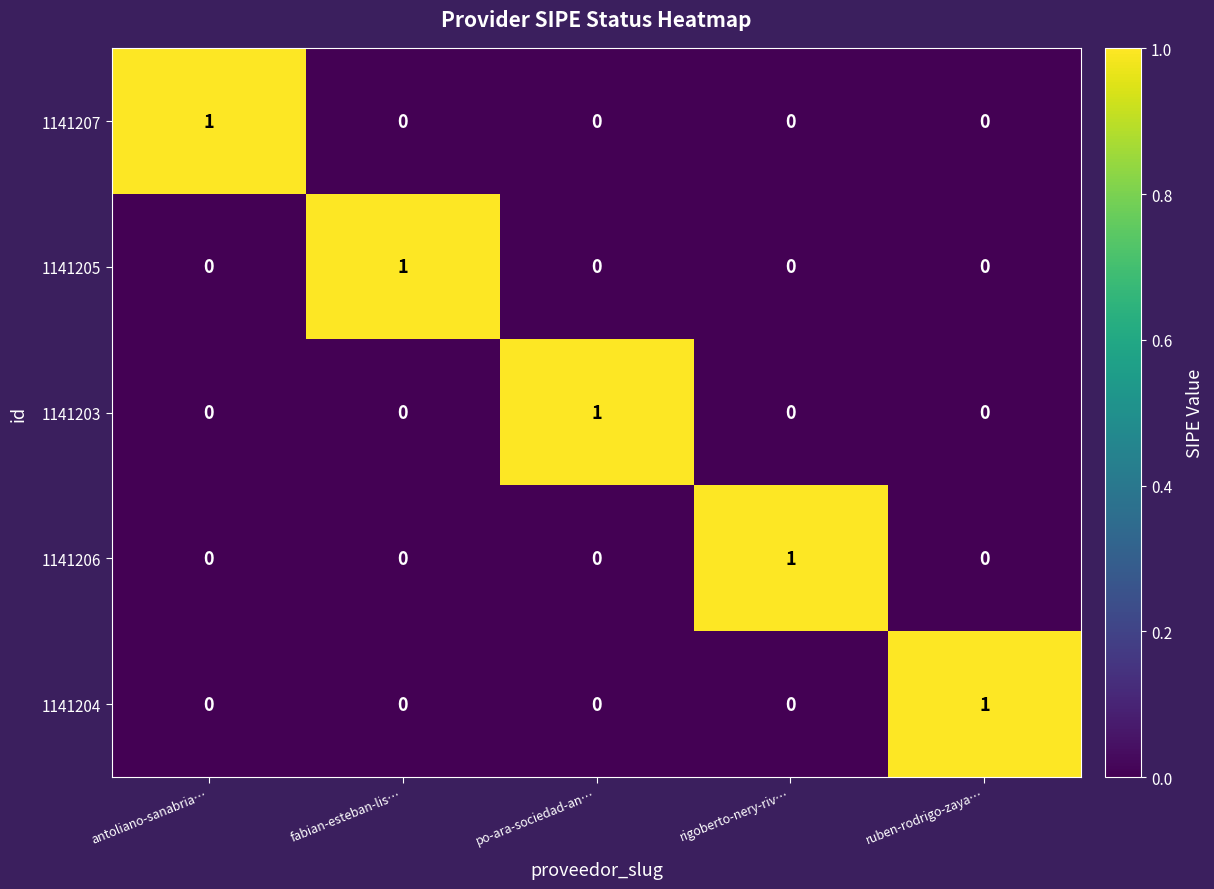

Reading left to right, what are all the values shown in this chart?

1141207: antoliano-sanabria…=1	fabian-esteban-lis…=0	po-ara-sociedad-an…=0	rigoberto-nery-riv…=0	ruben-rodrigo-zaya…=0
1141205: antoliano-sanabria…=0	fabian-esteban-lis…=1	po-ara-sociedad-an…=0	rigoberto-nery-riv…=0	ruben-rodrigo-zaya…=0
1141203: antoliano-sanabria…=0	fabian-esteban-lis…=0	po-ara-sociedad-an…=1	rigoberto-nery-riv…=0	ruben-rodrigo-zaya…=0
1141206: antoliano-sanabria…=0	fabian-esteban-lis…=0	po-ara-sociedad-an…=0	rigoberto-nery-riv…=1	ruben-rodrigo-zaya…=0
1141204: antoliano-sanabria…=0	fabian-esteban-lis…=0	po-ara-sociedad-an…=0	rigoberto-nery-riv…=0	ruben-rodrigo-zaya…=1